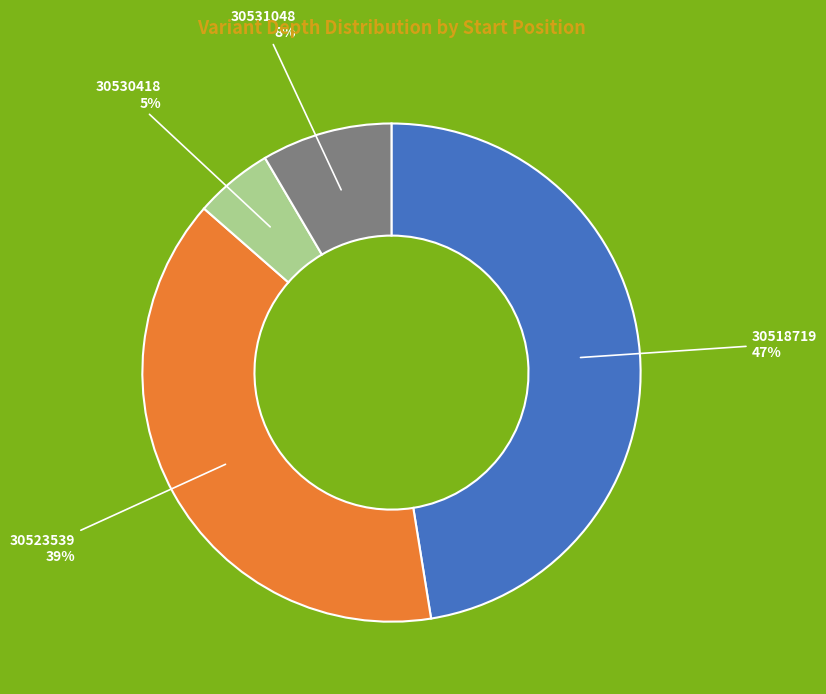

Rank the categories by value from lowest to highest.

30530418, 30531048, 30523539, 30518719